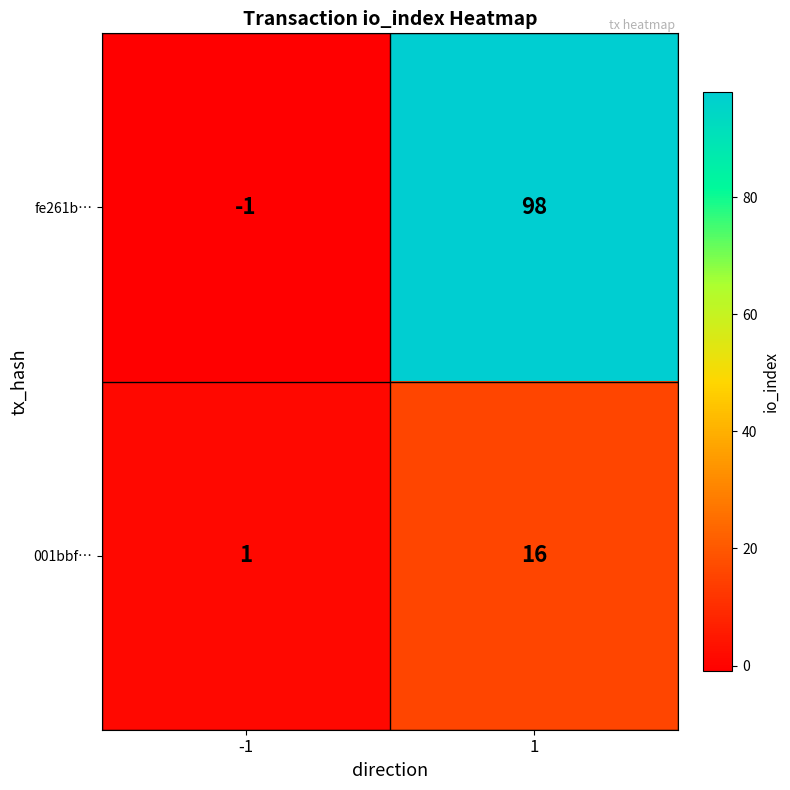

Is it true that 001bbf… equals 16 at 1?

True